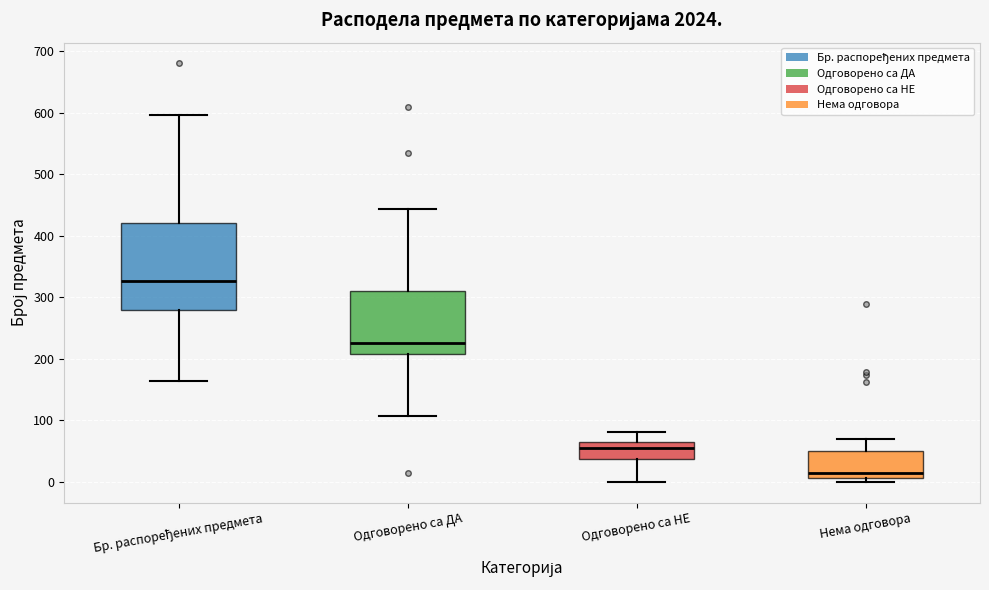

Which box has the lowest median line?

Нема одговора